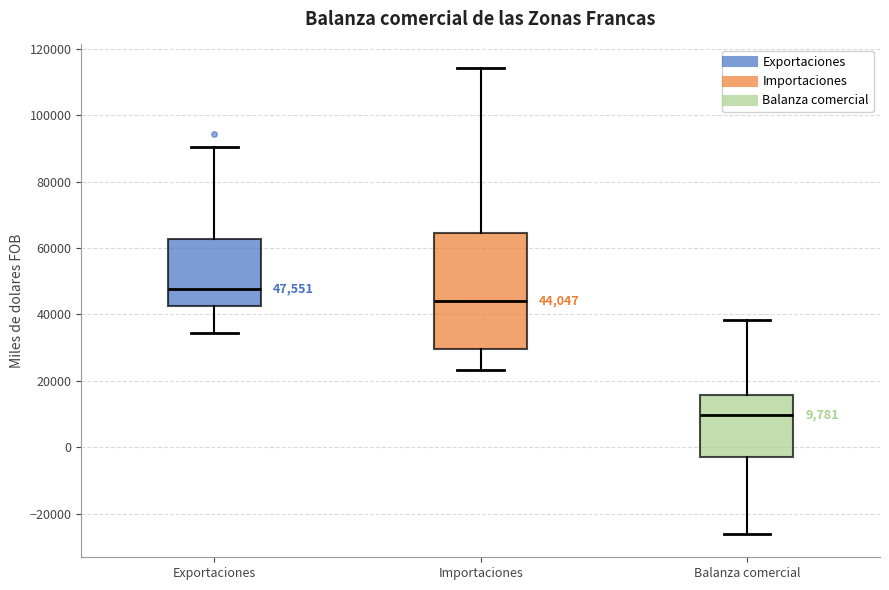

Which box's median line is the highest?

Exportaciones